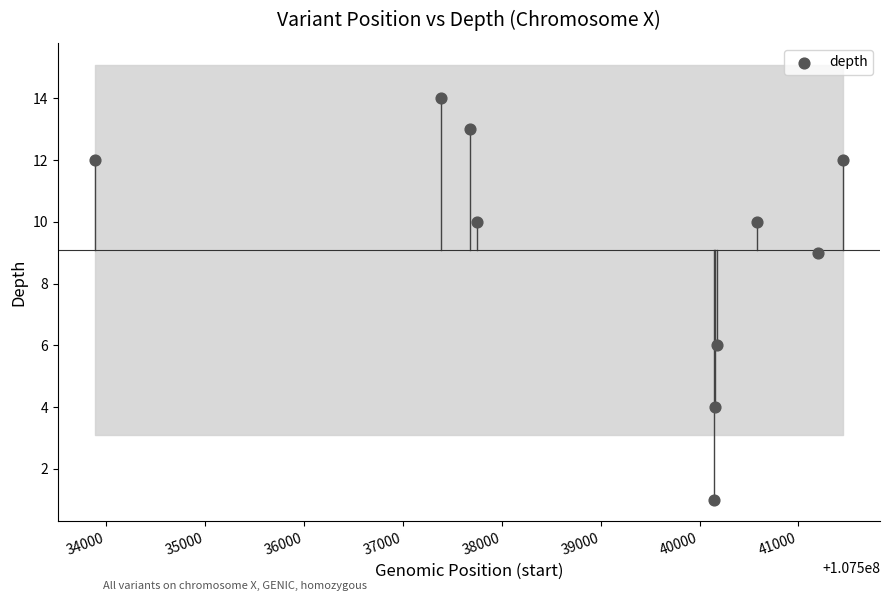

What is the range of X values (max minus min)?

7559